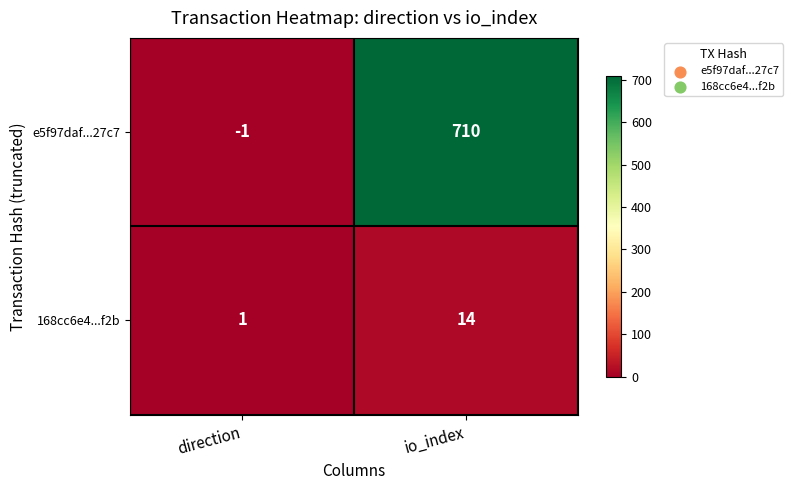

Where is e5f97daf...27c7 nearest to the value 354?

direction